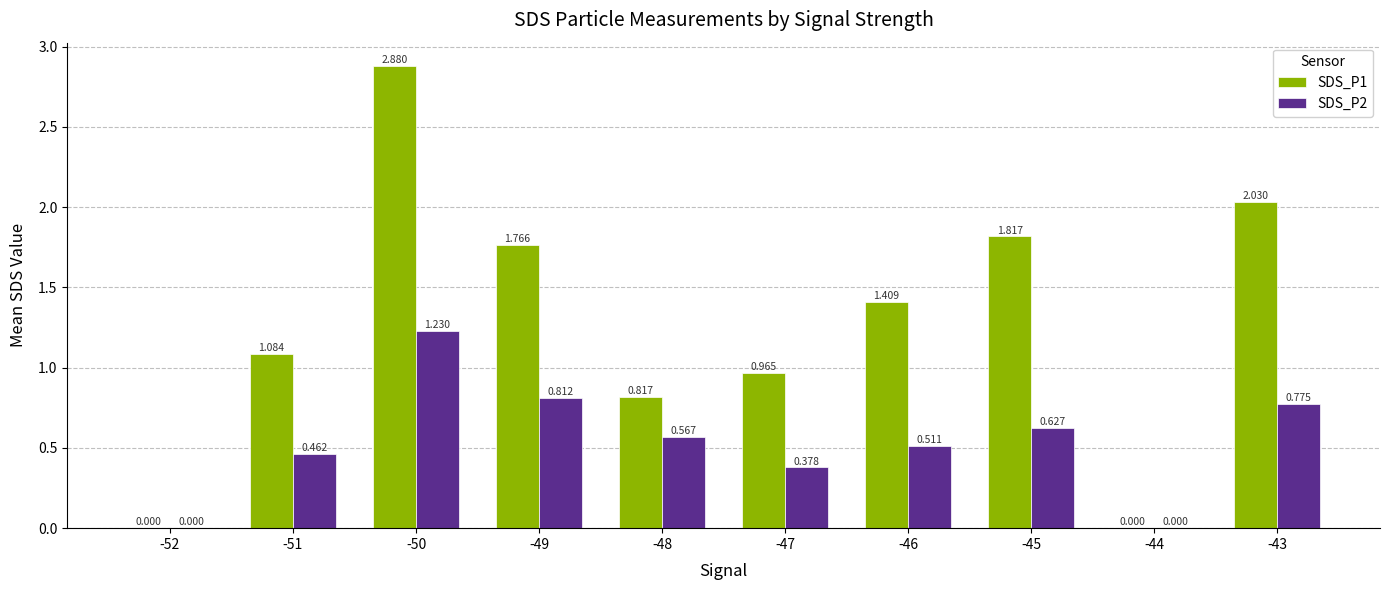

What are all the series names shown in the legend?

SDS_P1, SDS_P2